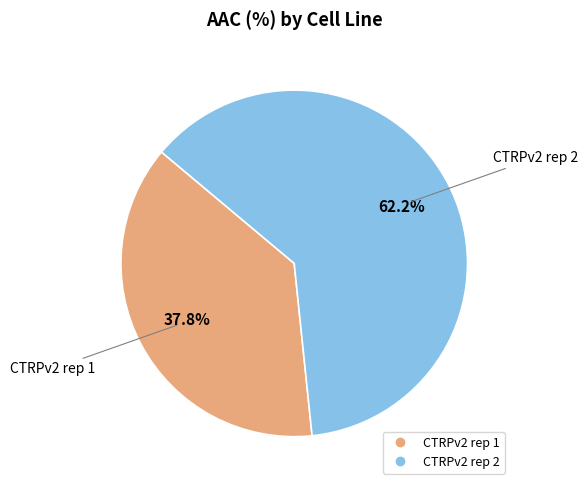

To the nearest percent, what portion does CTRPv2 rep 1 represent?

38%